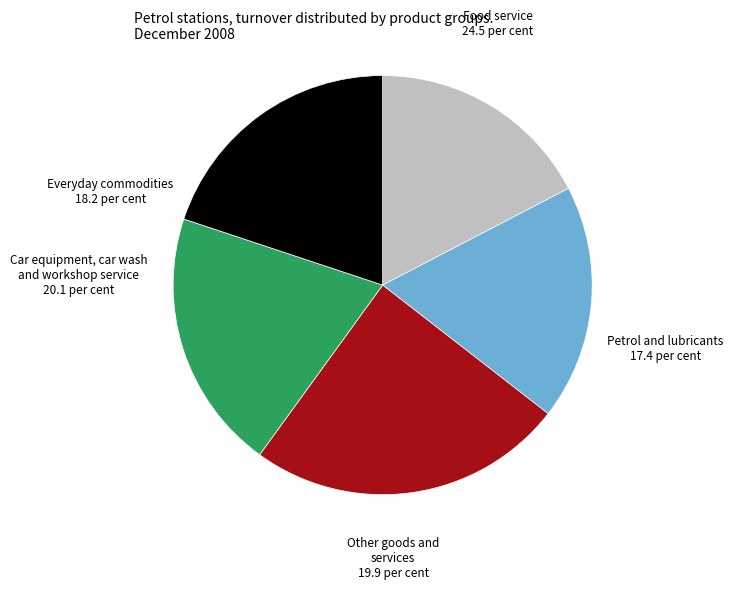

Do Other goods and services and Car equipment, car wash and workshop service together represent more than half of the pie?

No